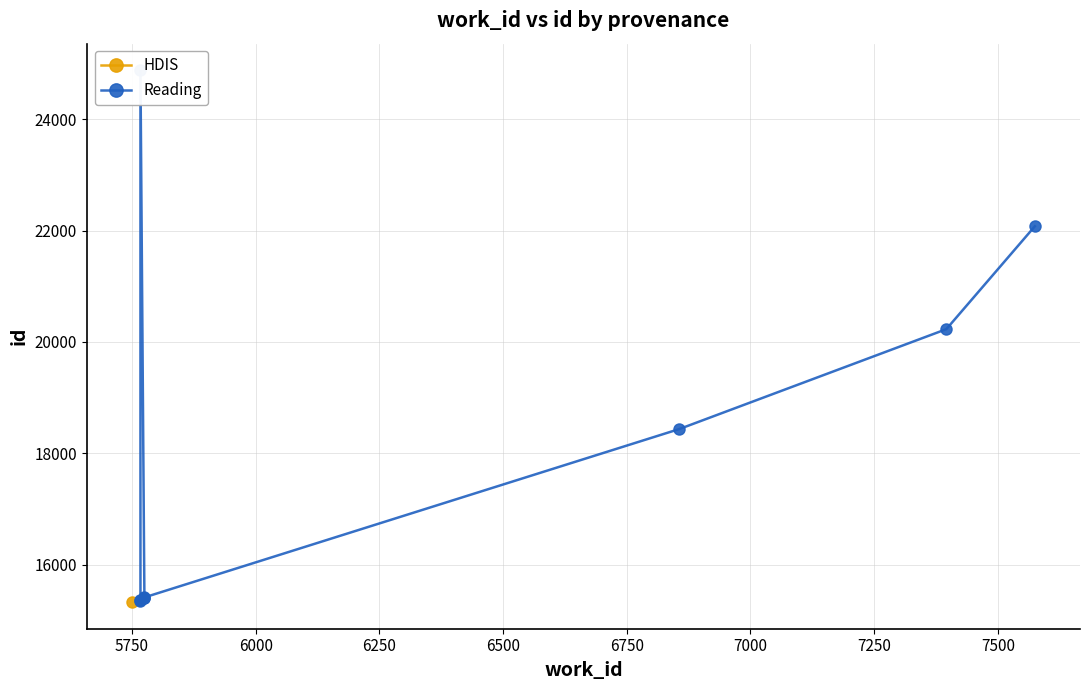

What is the sum of the values at 7500 and 6000?

46957